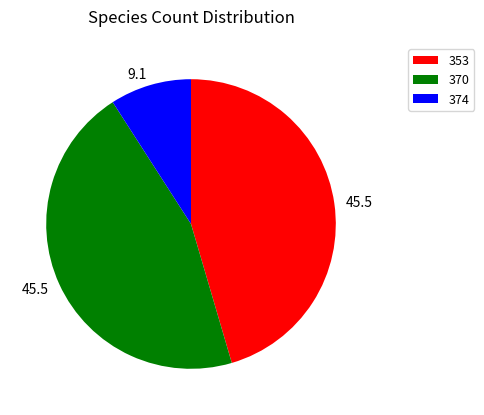

Is the sum of 374 and 370 greater than half?

Yes